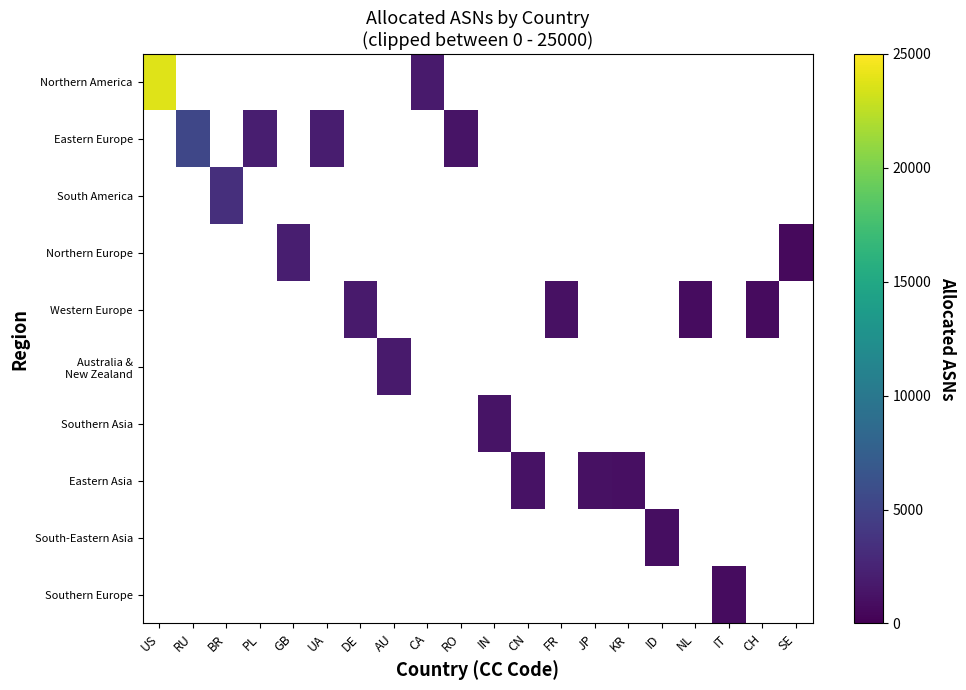

Which series has the largest range (max minus min)?

Northern America